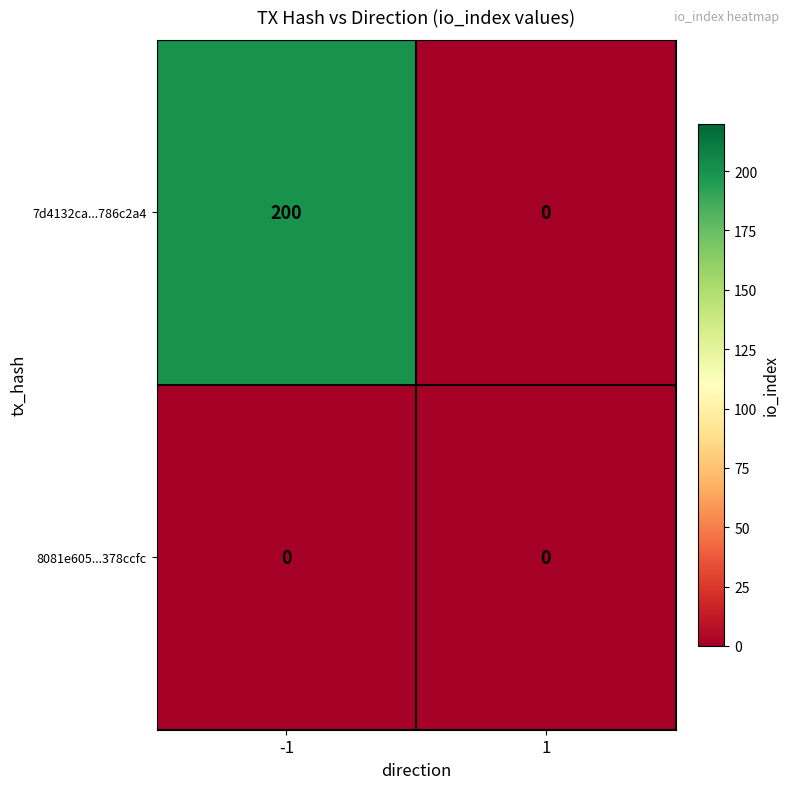

Is it true that 7d4132ca...786c2a4 equals 332 at -1?

False